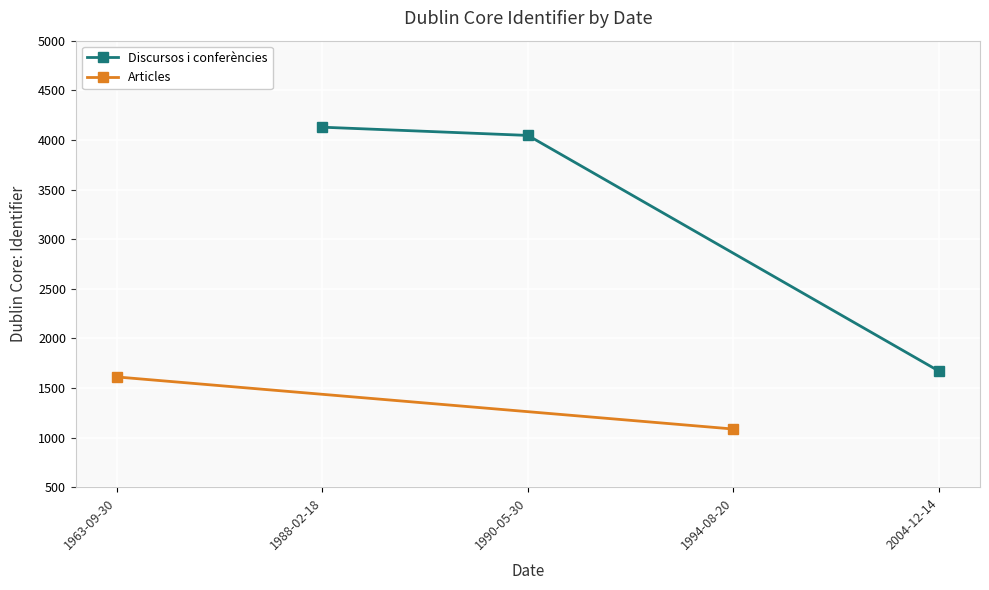

The value of Discursos i conferències at 2004-12-14 is 2641. True or false?

False